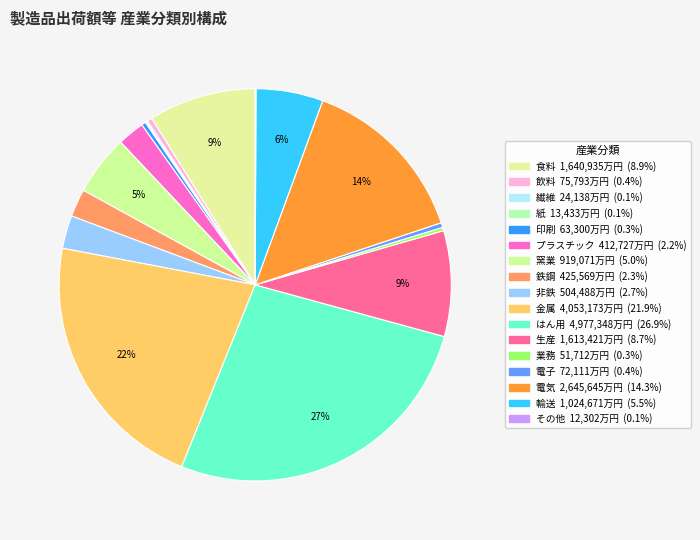

To the nearest percent, what is the combined percentage of 輸送 and 紙?

6%